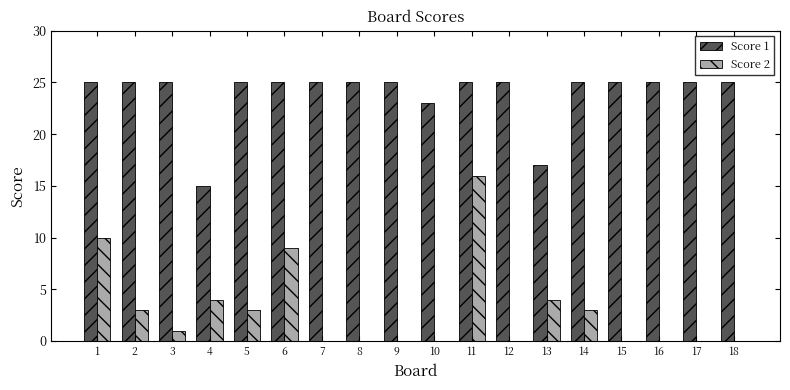

Which series changed the most between 2 and 9?

Score 2